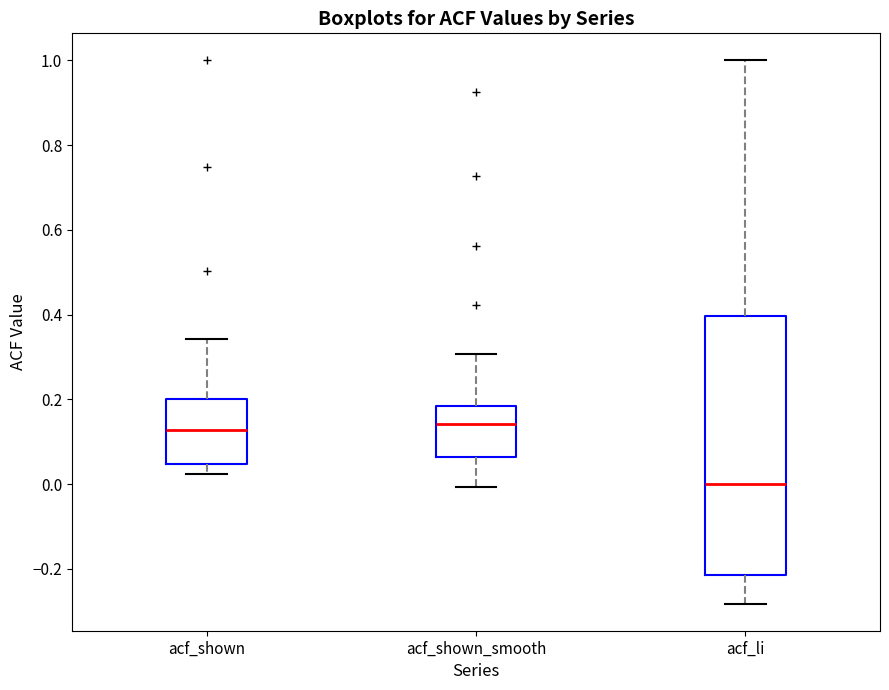

Reading left to right, transcribe this box plot: for each box, give where its median line is, the range the box spans, and where its two whiskers end, as read against the y-axis. The values are not printed on the chart, so give them approximately, as read against the axis.

acf_shown: median 0.12, box 0.04 to 0.20, whiskers 0.02 to 0.34
acf_shown_smooth: median 0.14, box 0.06 to 0.18, whiskers 0.00 to 0.30
acf_li: median 0.00, box -0.22 to 0.40, whiskers -0.28 to 1.00